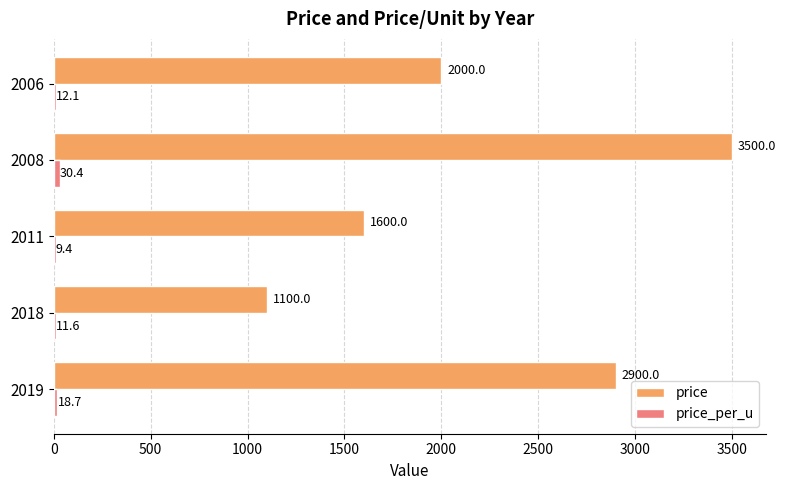

Between 2008 and 2006, which series saw the biggest shift?

price